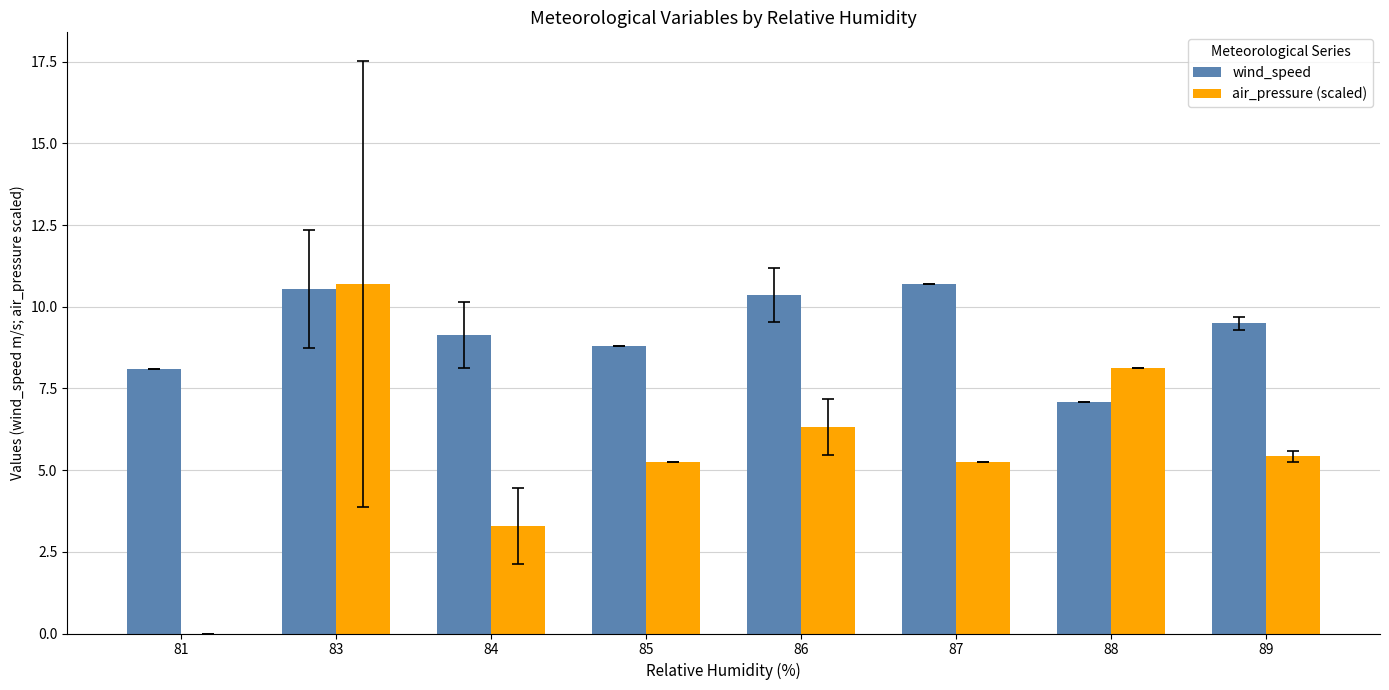

Where does the air_pressure (scaled) series first go above 5?

83